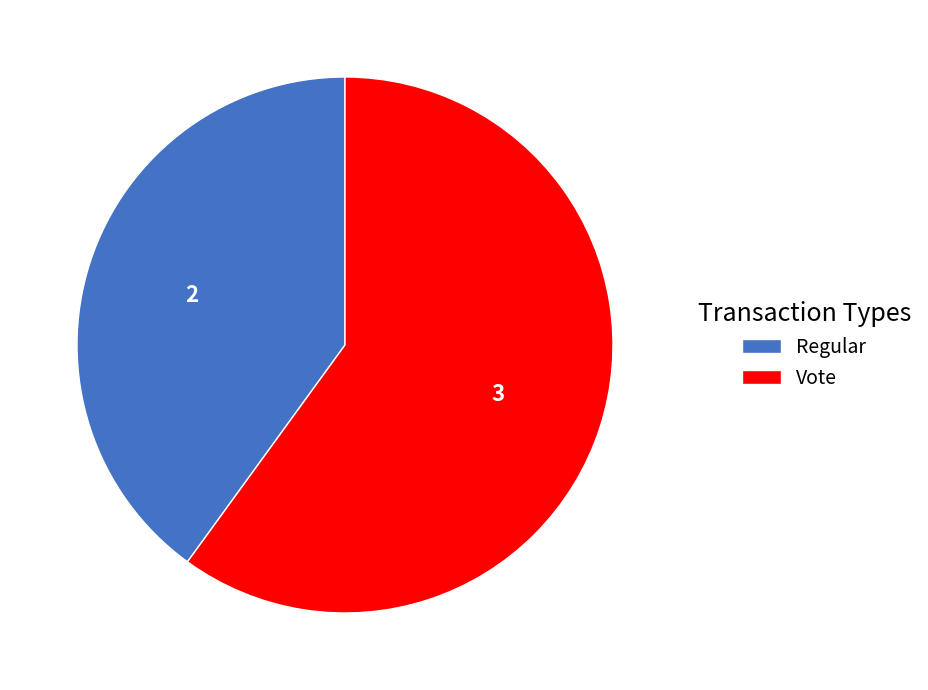

Rank the categories by value from highest to lowest.

Vote, Regular